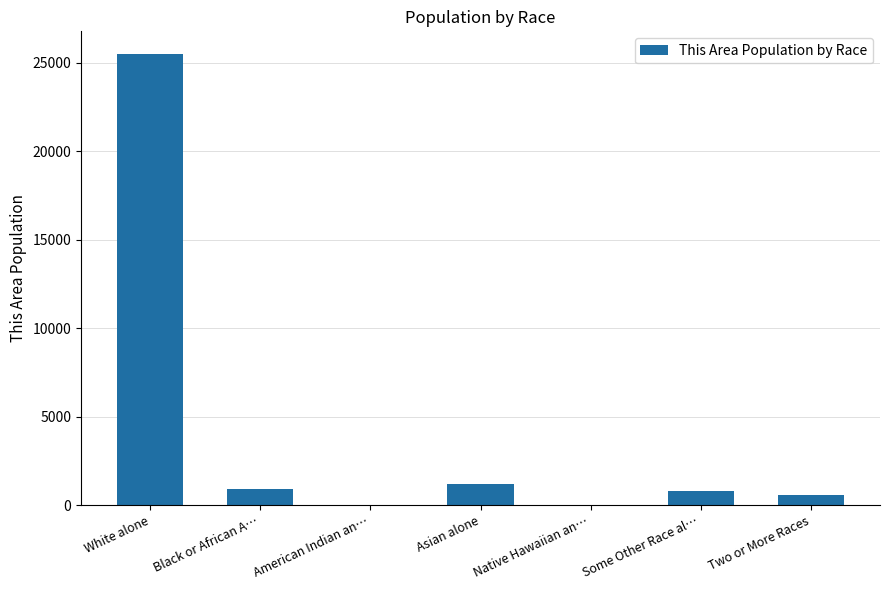

Are the bars horizontal?

No